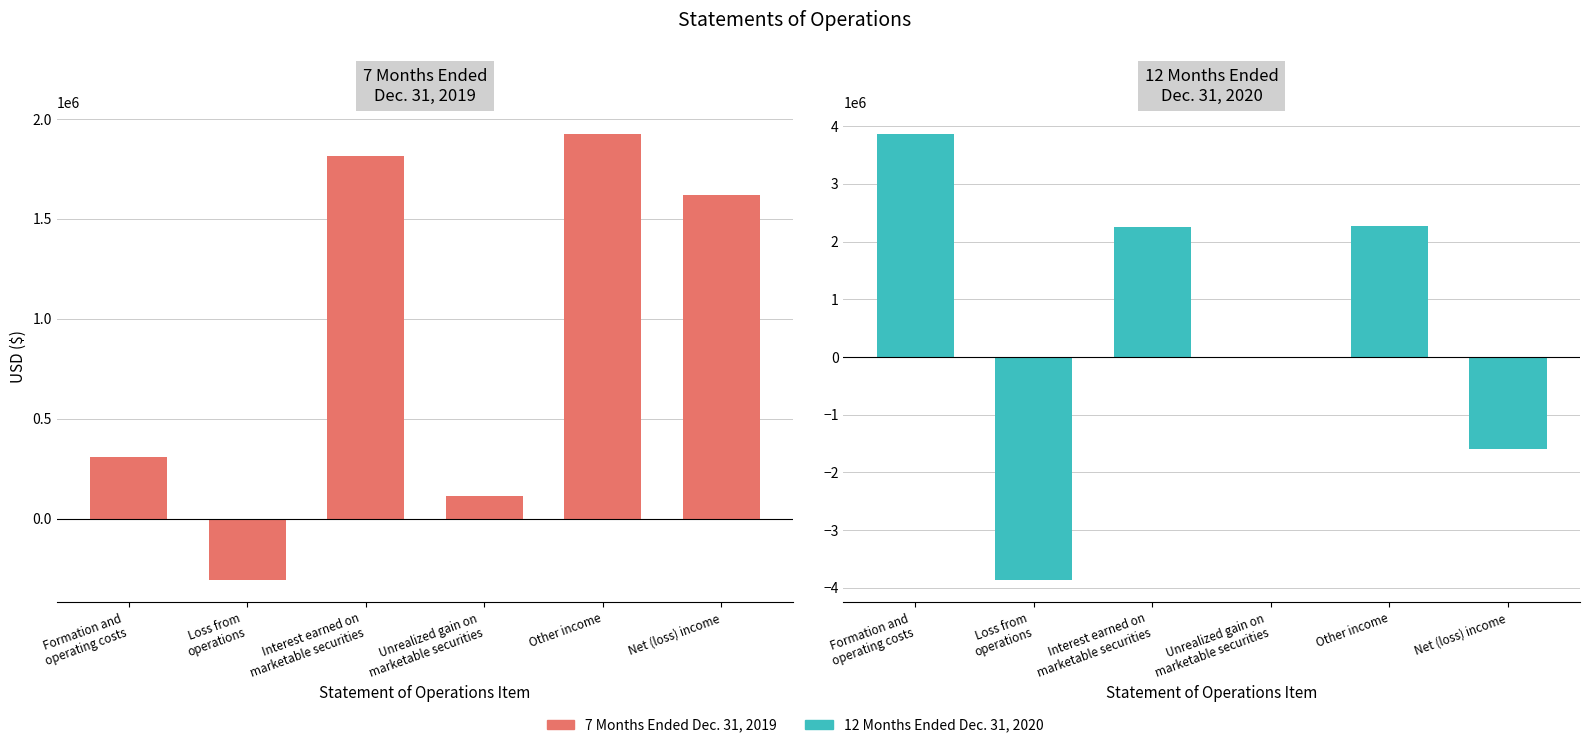

What are all the series names shown in the legend?

7 Months Ended Dec. 31, 2019, 12 Months Ended Dec. 31, 2020